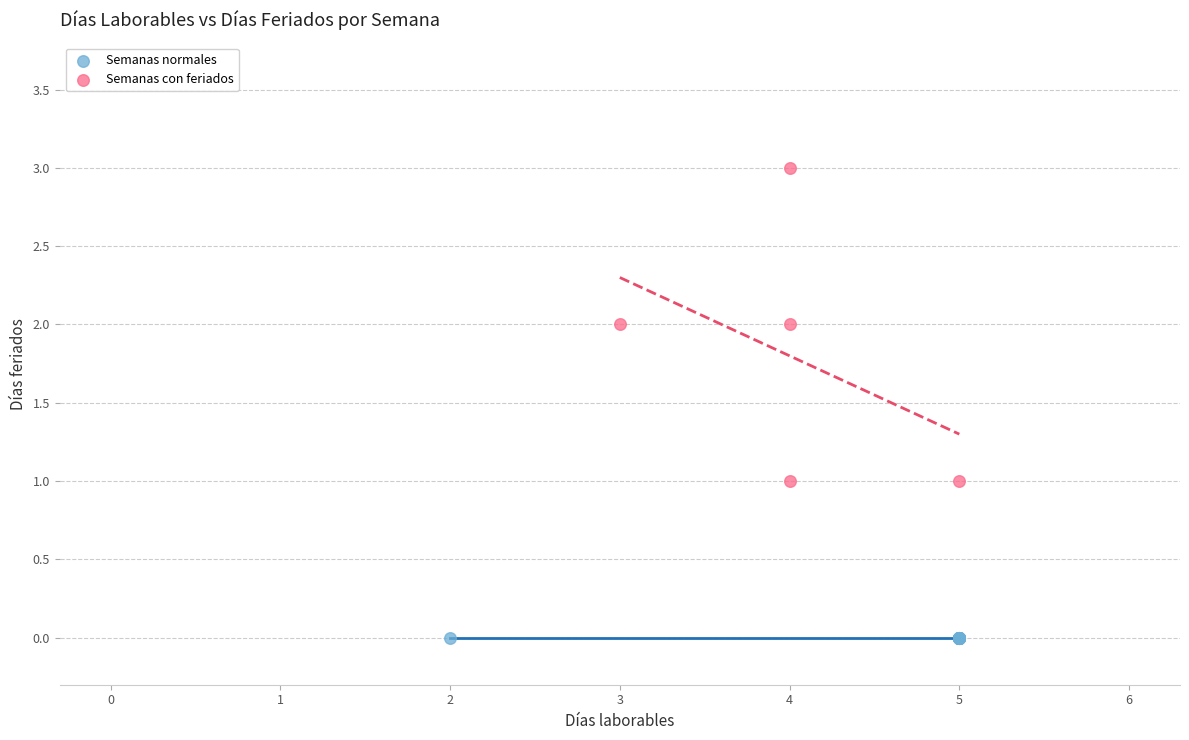

What are all the series names shown in the legend?

Semanas normales, Semanas con feriados